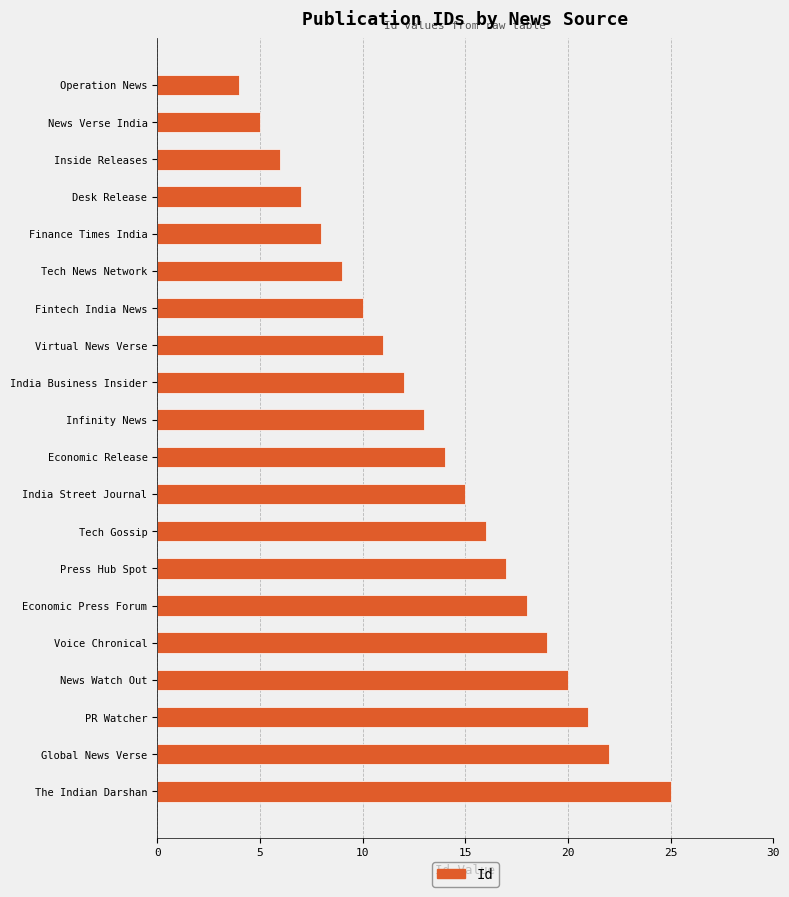

What is the average value?

14